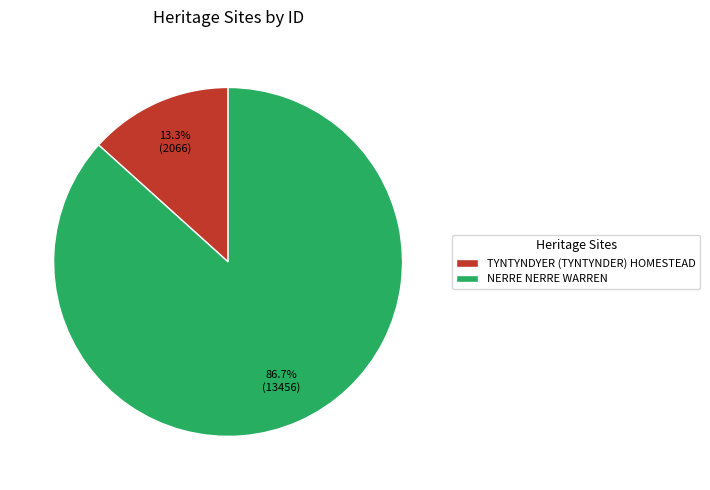

Which category has the smallest portion of the pie?

TYNTYNDYER (TYNTYNDER) HOMESTEAD